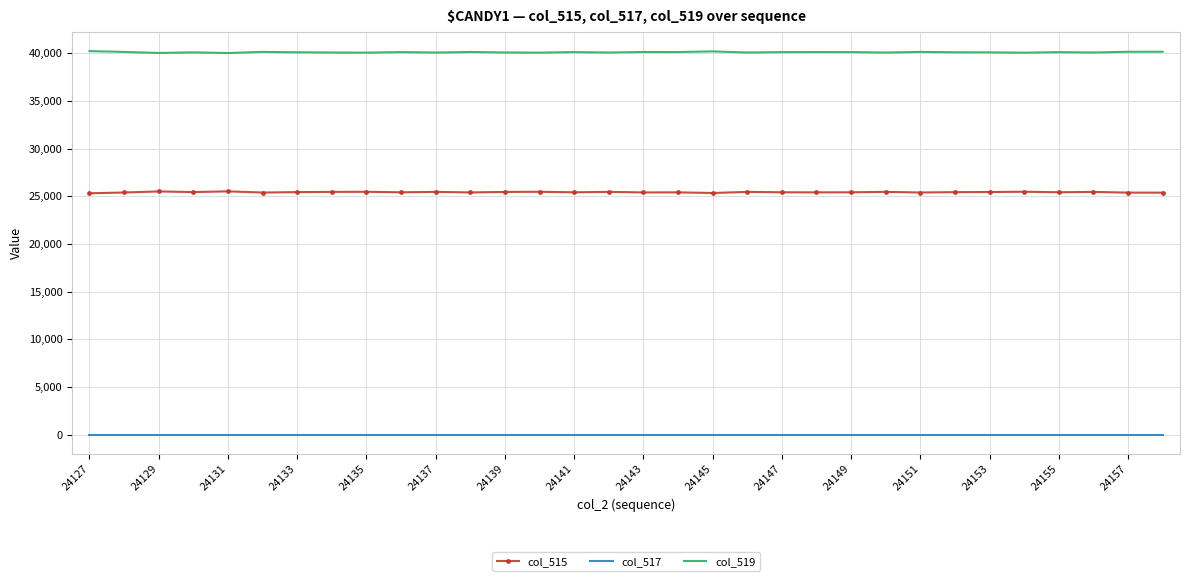

What is the greatest value displayed?

40223